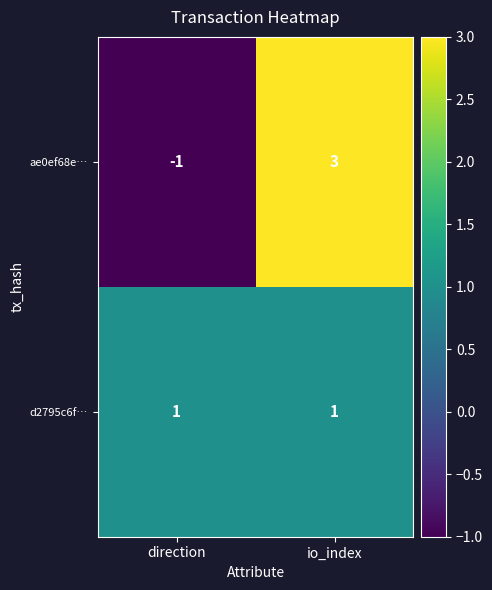

The value of ae0ef68e… at direction is -2. True or false?

False